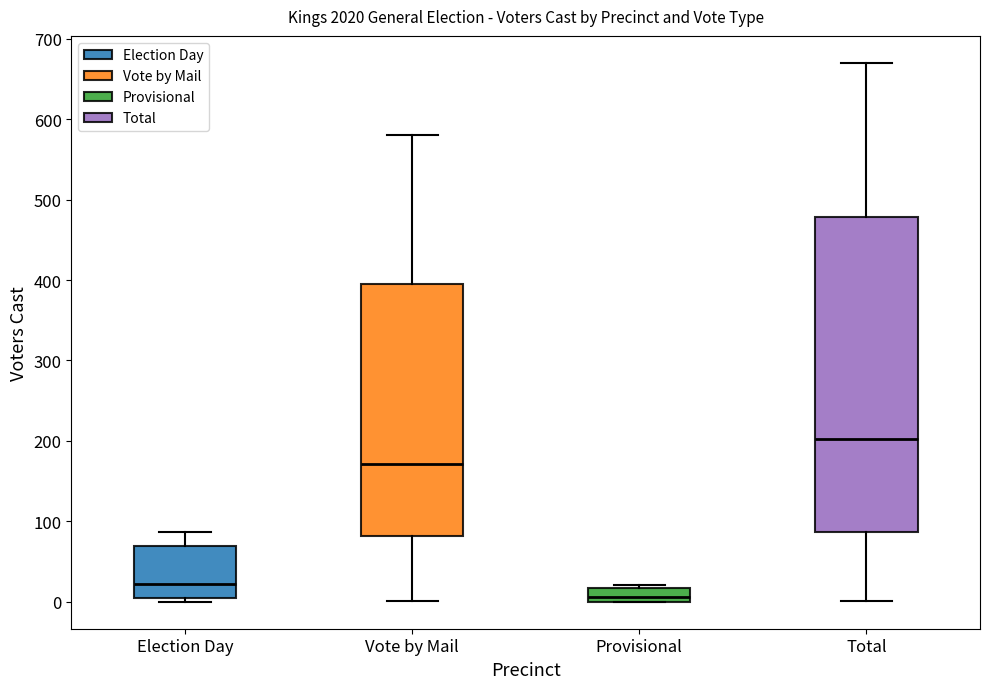

Where is the lower edge of the box for Election Day on the y-axis? The values are not printed on the chart, so give them approximately, as read against the axis.

0